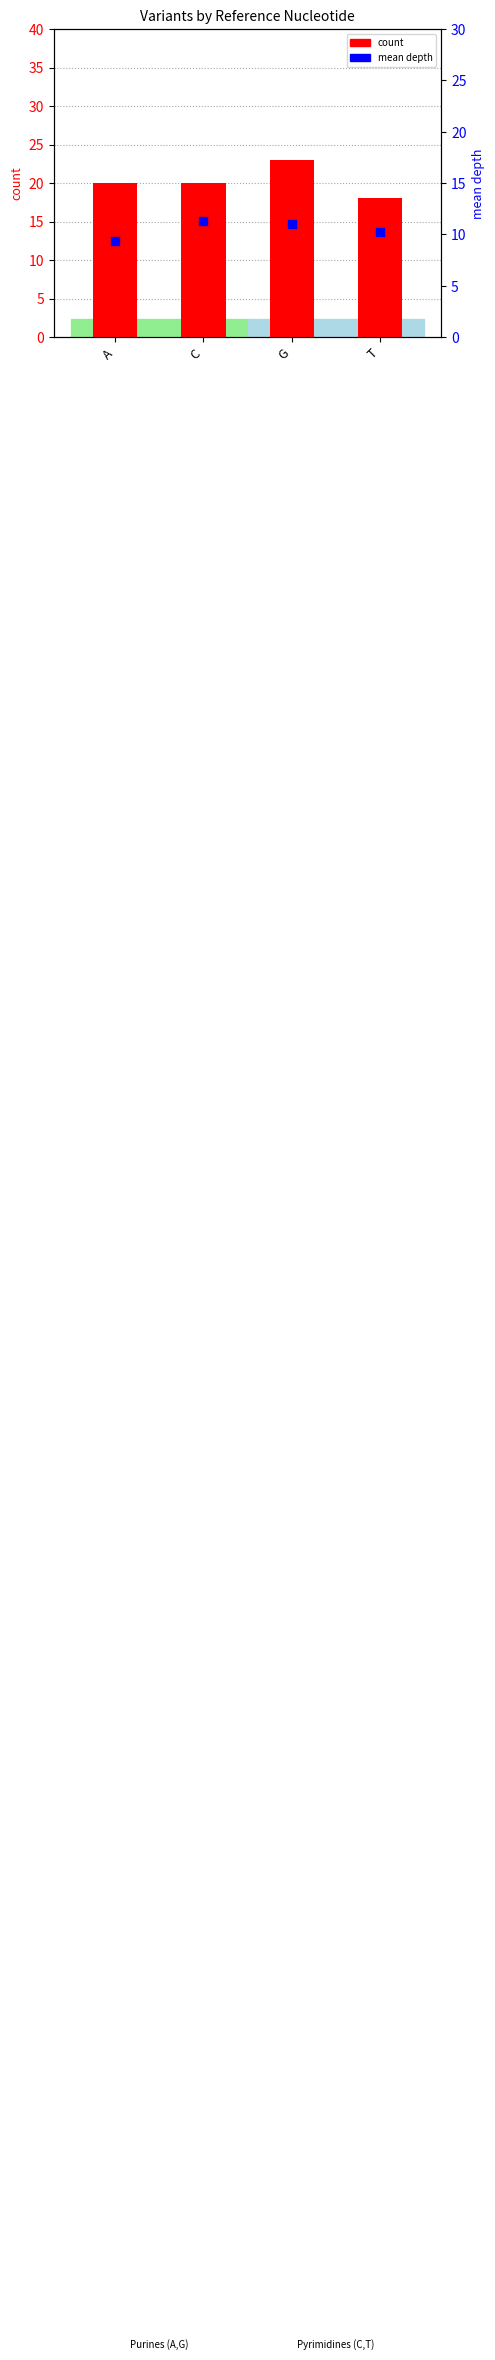

Is the value of count at T greater than the value of mean depth at T?

Yes